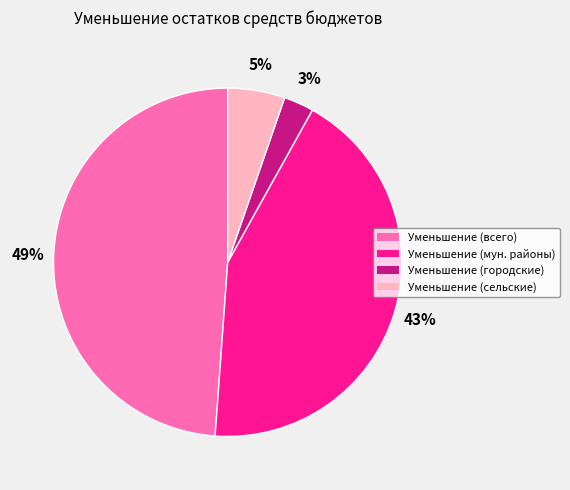

To the nearest percent, what is the average slice percentage?

25%